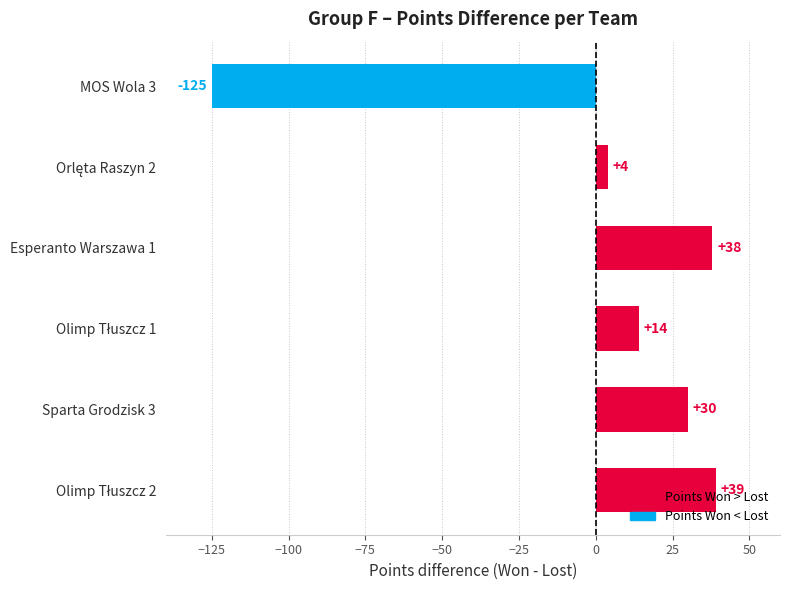

Is it true that the value at MOS Wola 3 is -217?

False